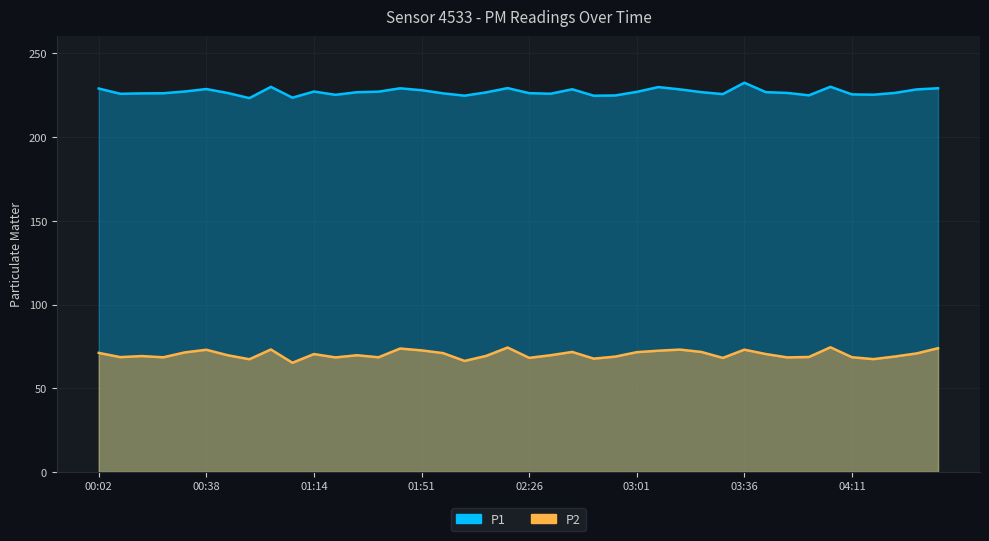

What is the value of the P1 point at the 4th from the left?

226.2